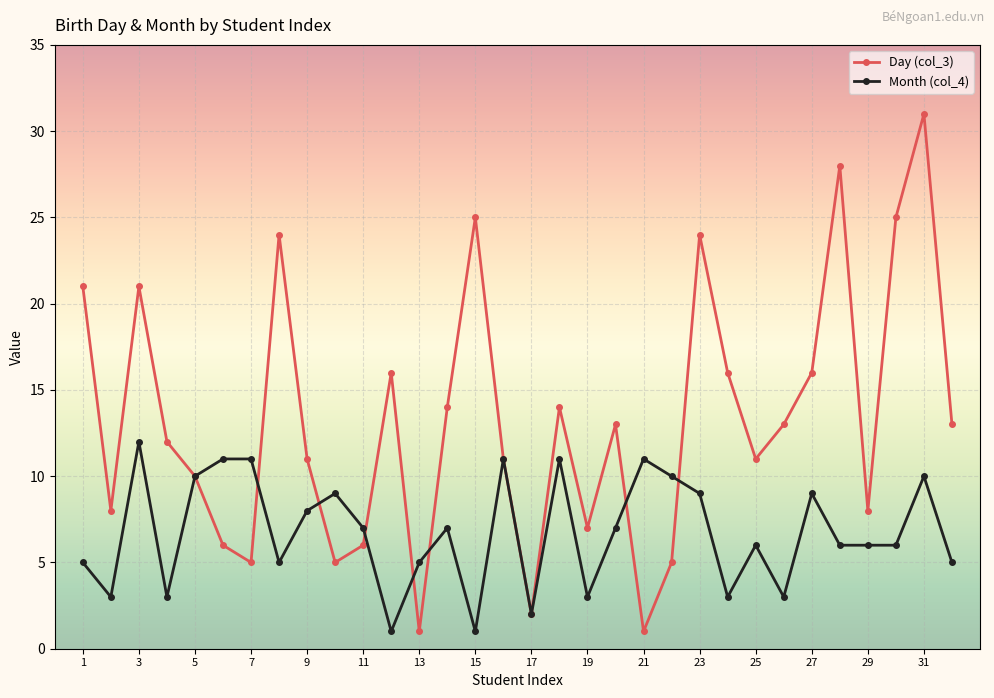

List the series in order of their overall mean, highest first.

Day (col_3), Month (col_4)